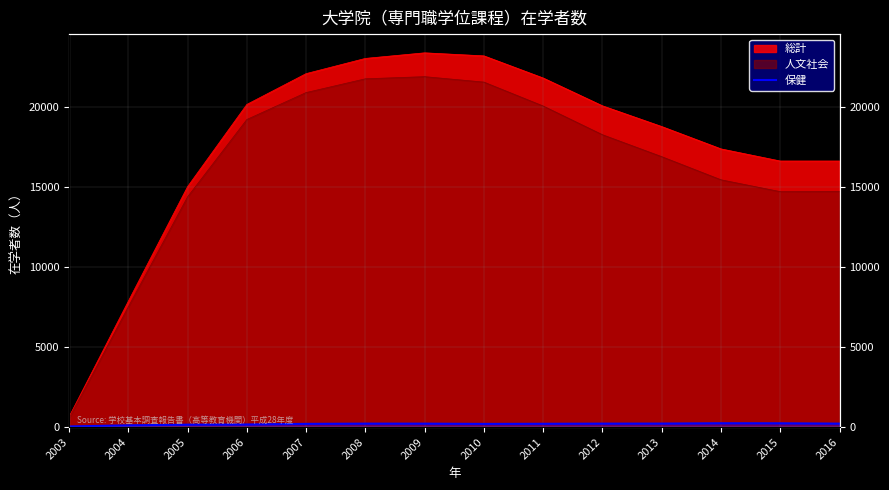

True or false: the data shows 167 at 2006.

True